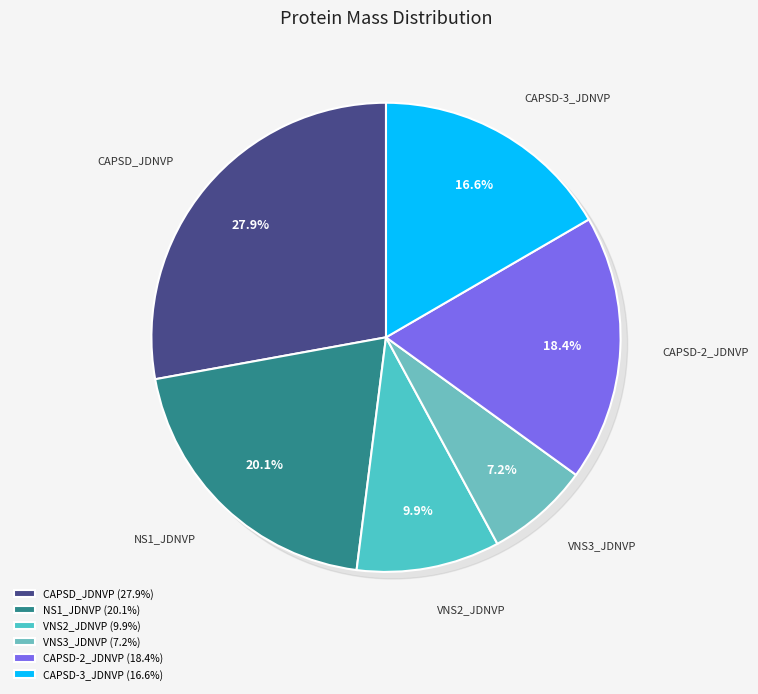

How many slices are in this pie chart?

6